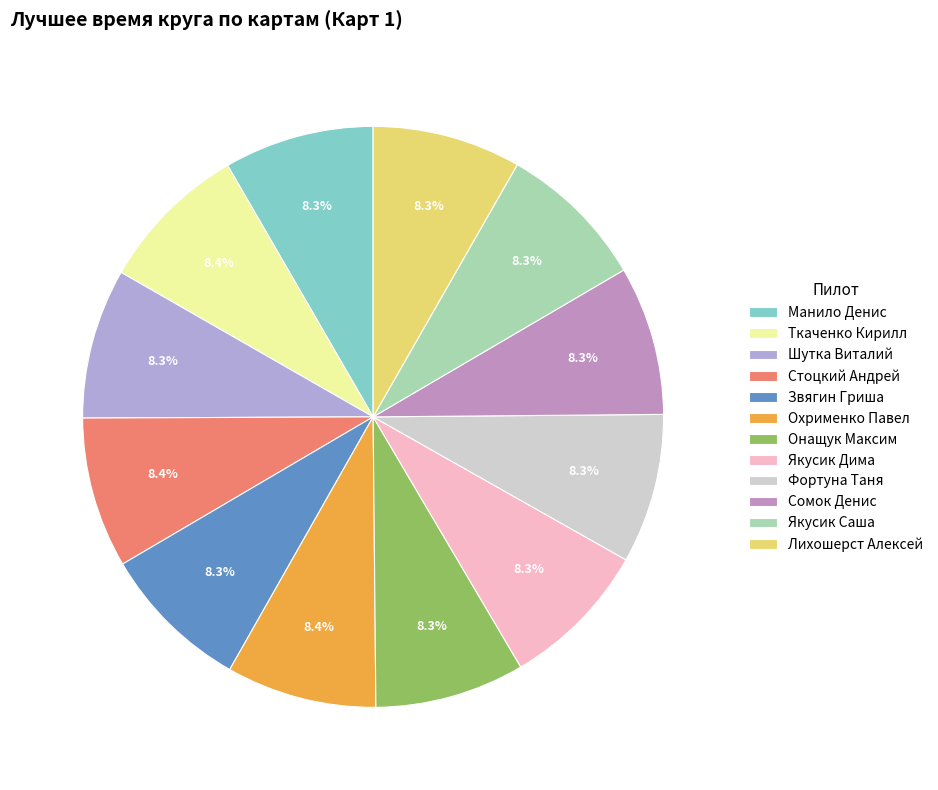

The Стоцкий Андрей slice represents 1% of the pie. True or false?

False